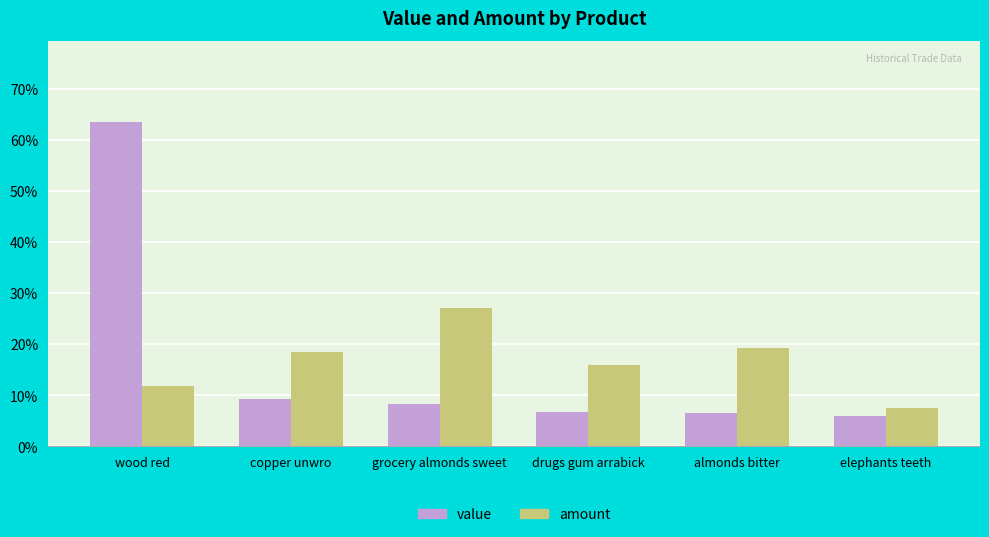

Which series has the widest spread of values?

value